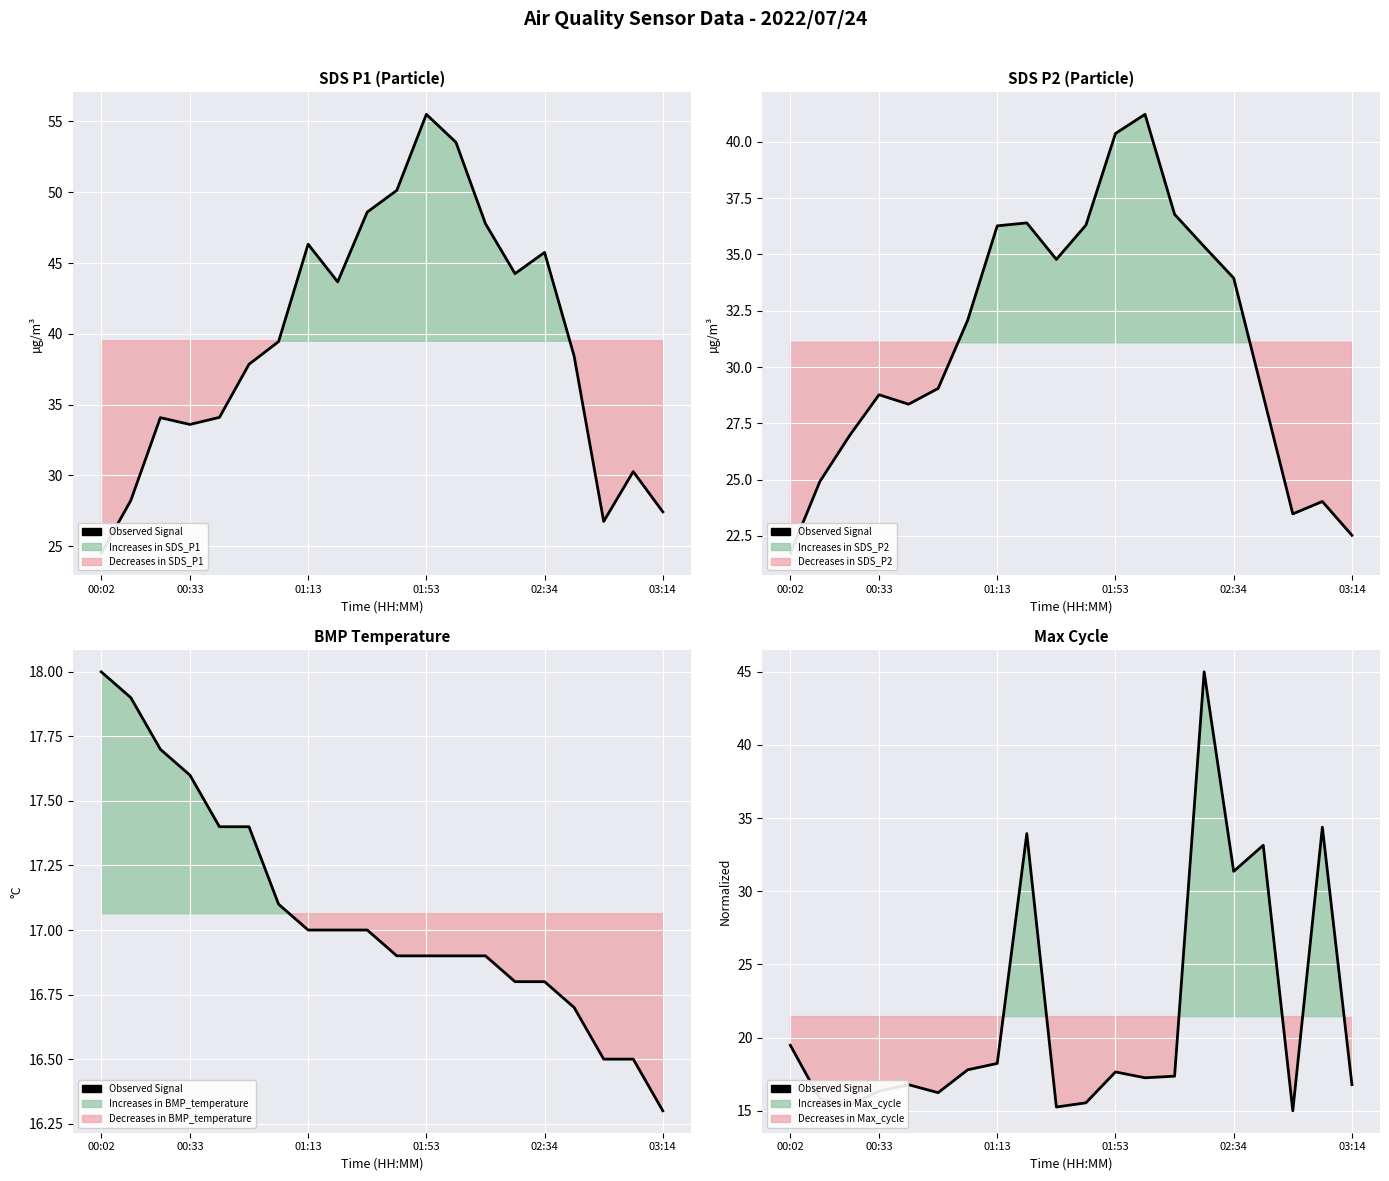

True or false: the data shows 29.6 at 01:13.

False